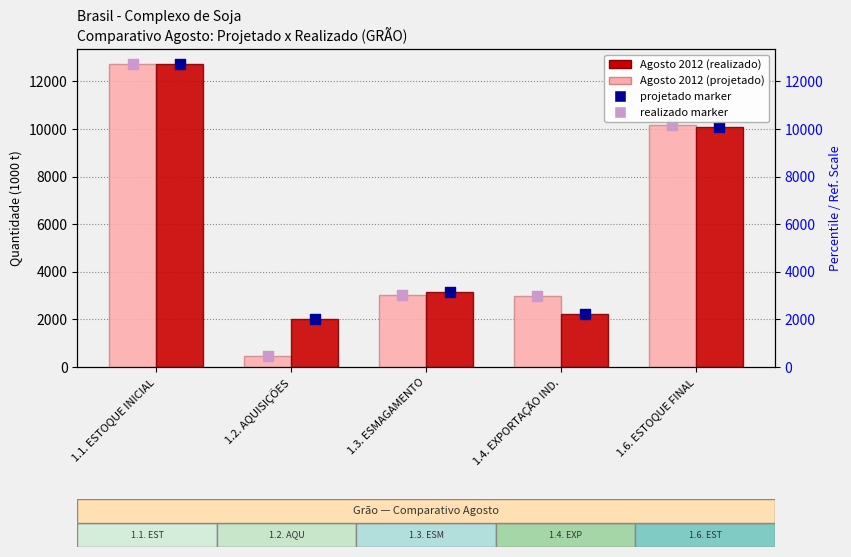

At which category is the sum across all series the highest?

1.1. ESTOQUE INICIAL